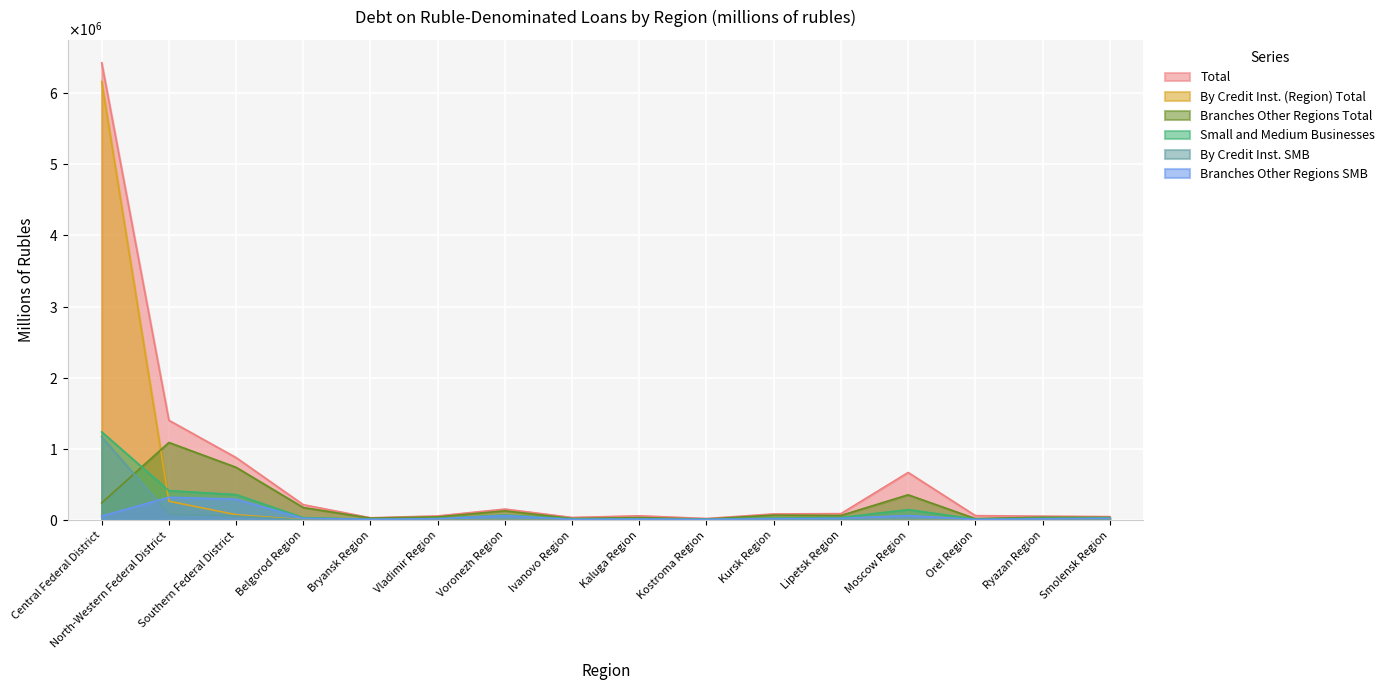

What is the maximum value shown in the chart?

6424467